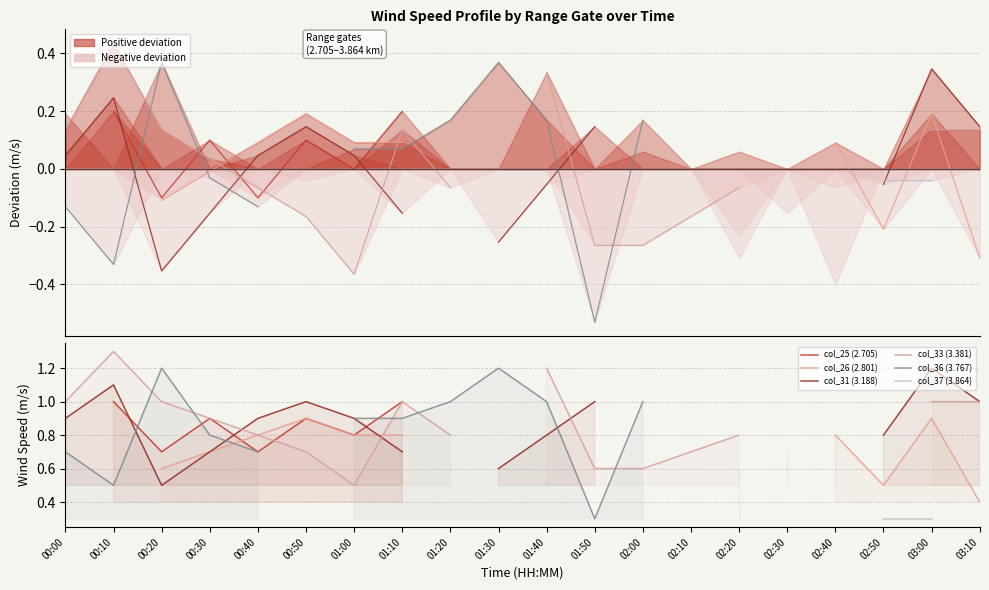

At which label does col_33 (3.381) first exceed 1?

00:10